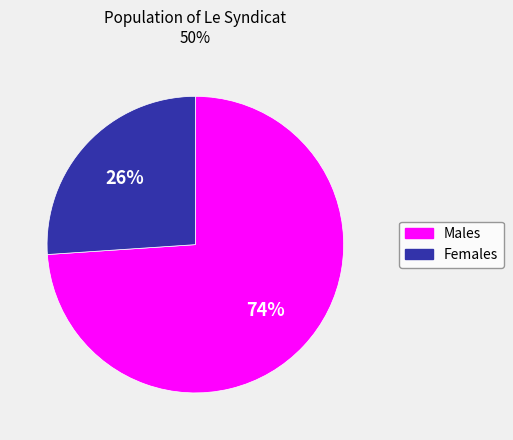

How many segments does this pie chart have?

2